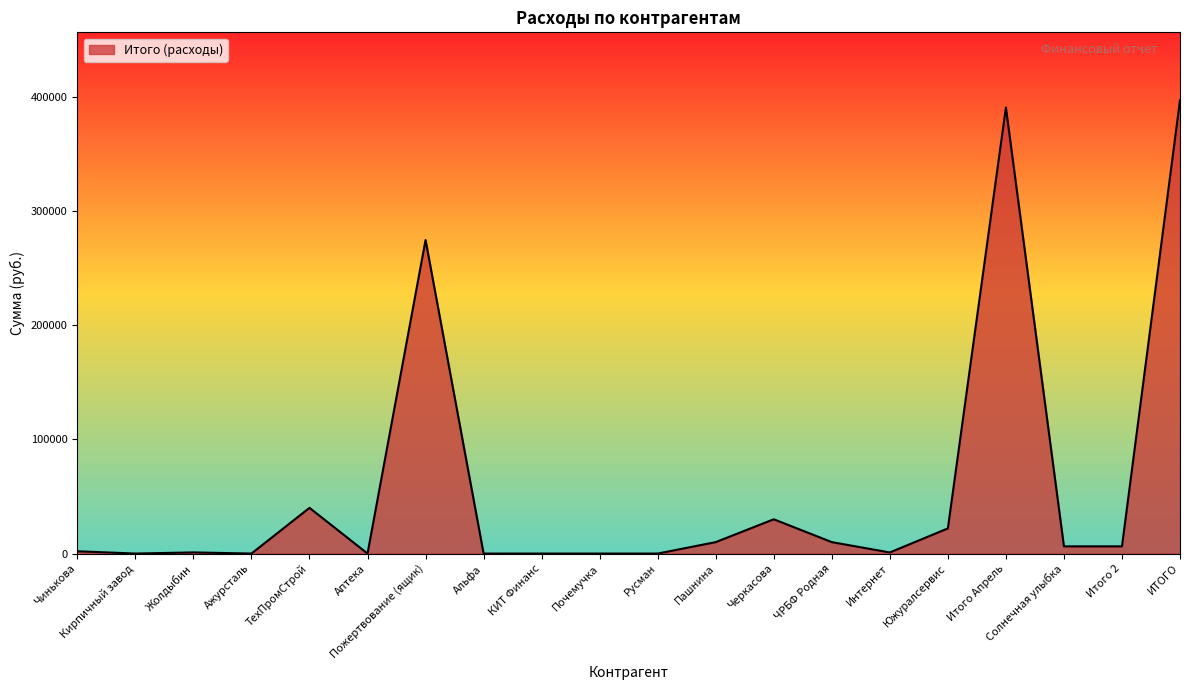

At which label does the data first exceed 6295?

ТехПромСтрой